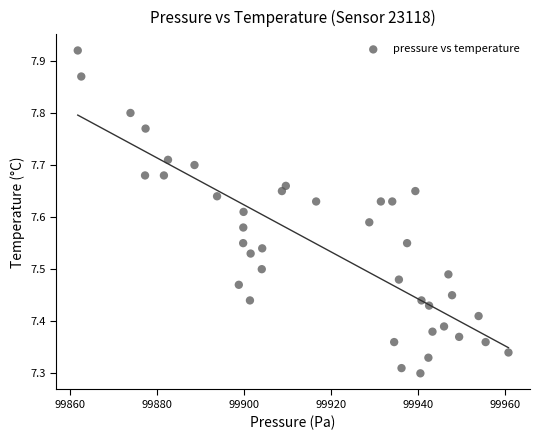

What is the range of X values (max minus min)?

99.0